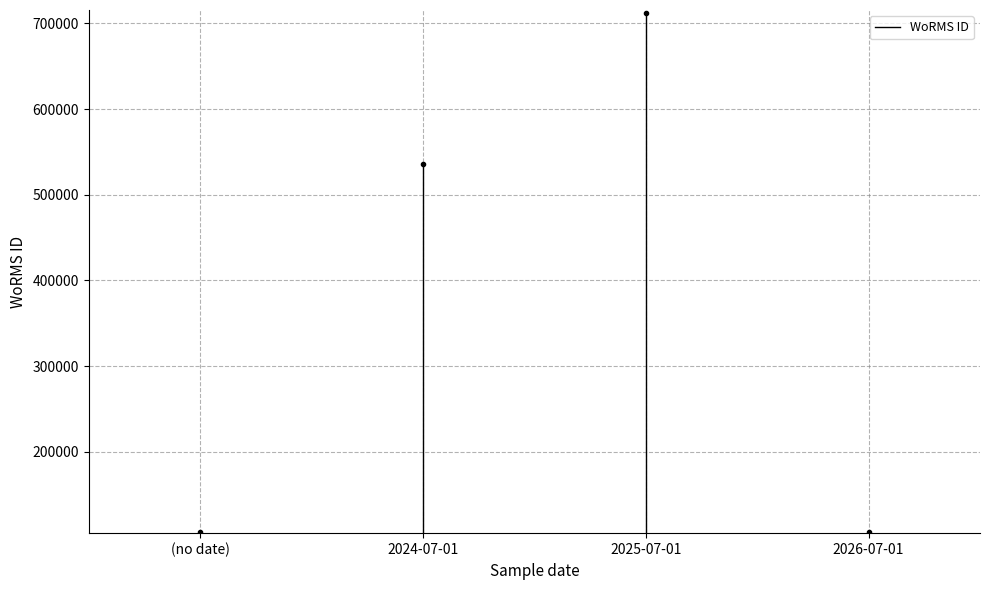

The value at (no date) is 36592.2. True or false?

False